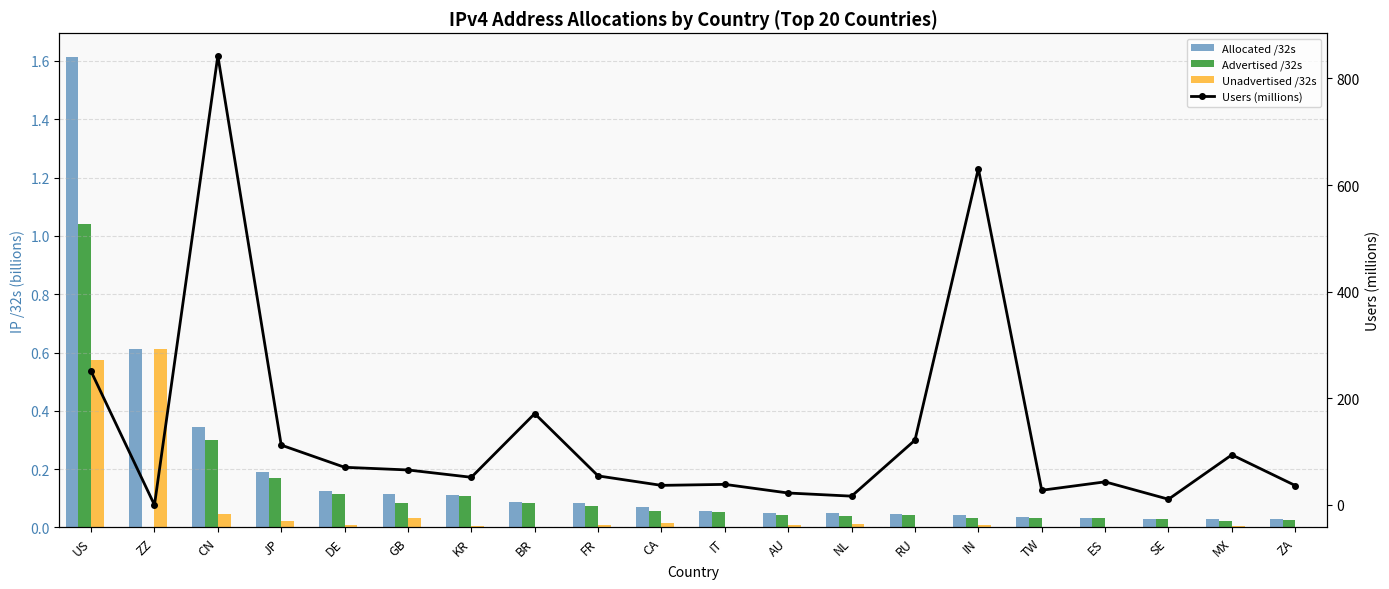

What is the value of the Advertised /32s bar at the 11th from the left?

0.1